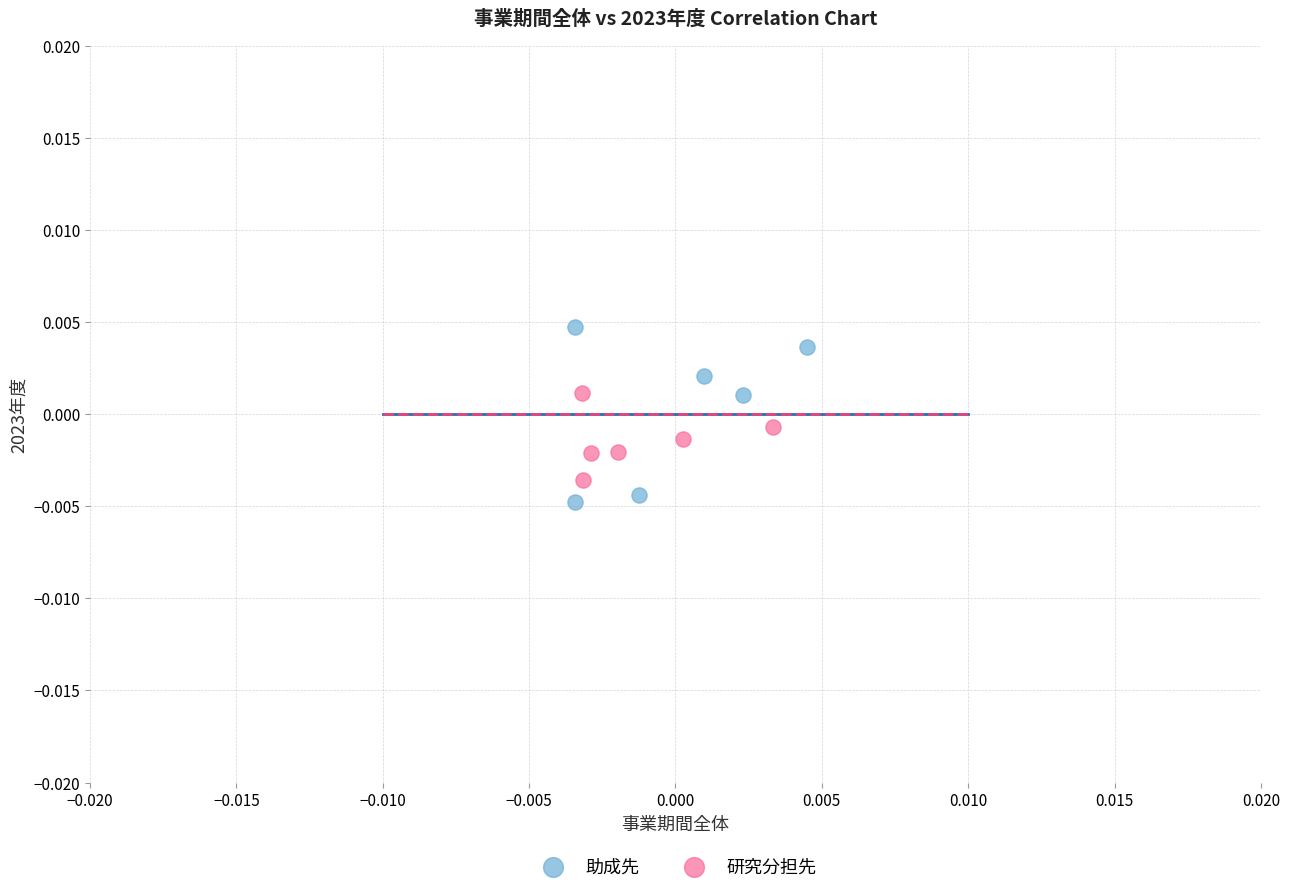

Which series has the largest Y range (max minus min)?

助成先